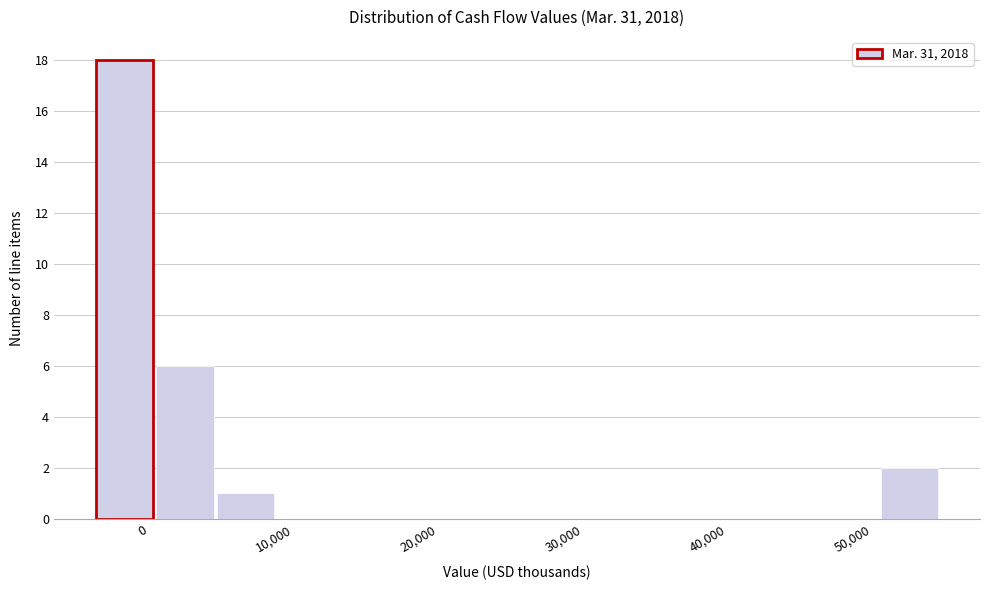

Reading left to right, list every bar in this chart as the range it spans on the x-axis followed by its height. Neither the bar edges nor the heights are printed on the chart, so give them approximately, as read against the axes.

-4000 to 1000: 18
1000 to 5000: 6
5000 to 9000: 1
9000 to 13000: 0
13000 to 17000: 0
17000 to 21000: 0
21000 to 26000: 0
26000 to 30000: 0
30000 to 34000: 0
34000 to 38000: 0
38000 to 42000: 0
42000 to 46000: 0
46000 to 51000: 0
51000 to 55000: 2